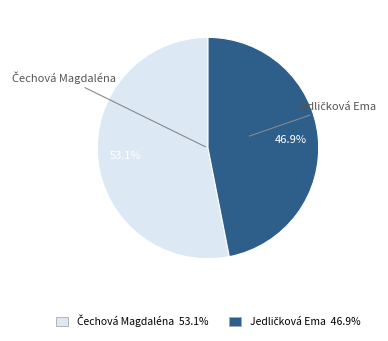

Count the number of slices in the pie.

2